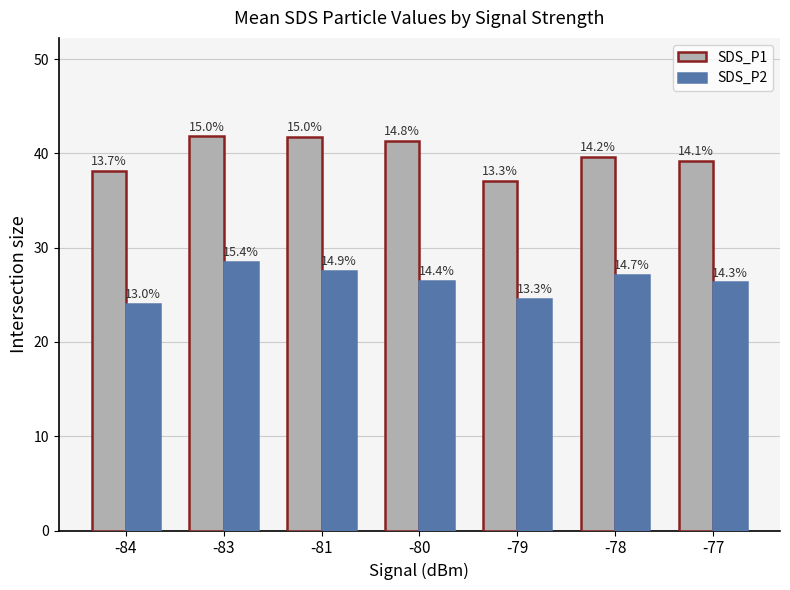

How many bars are there in total?

14